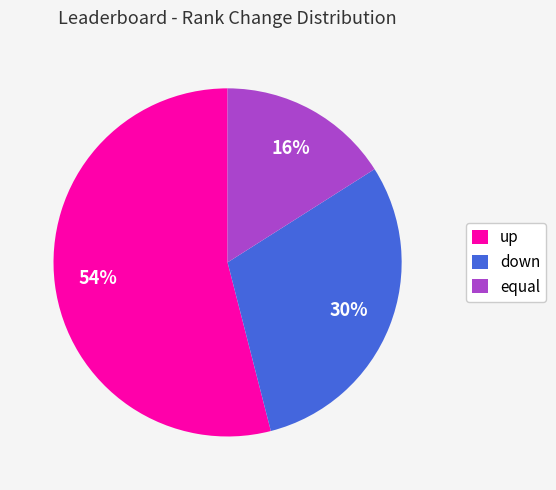

To the nearest percent, what is the difference between the equal and down slice percentages?

14%